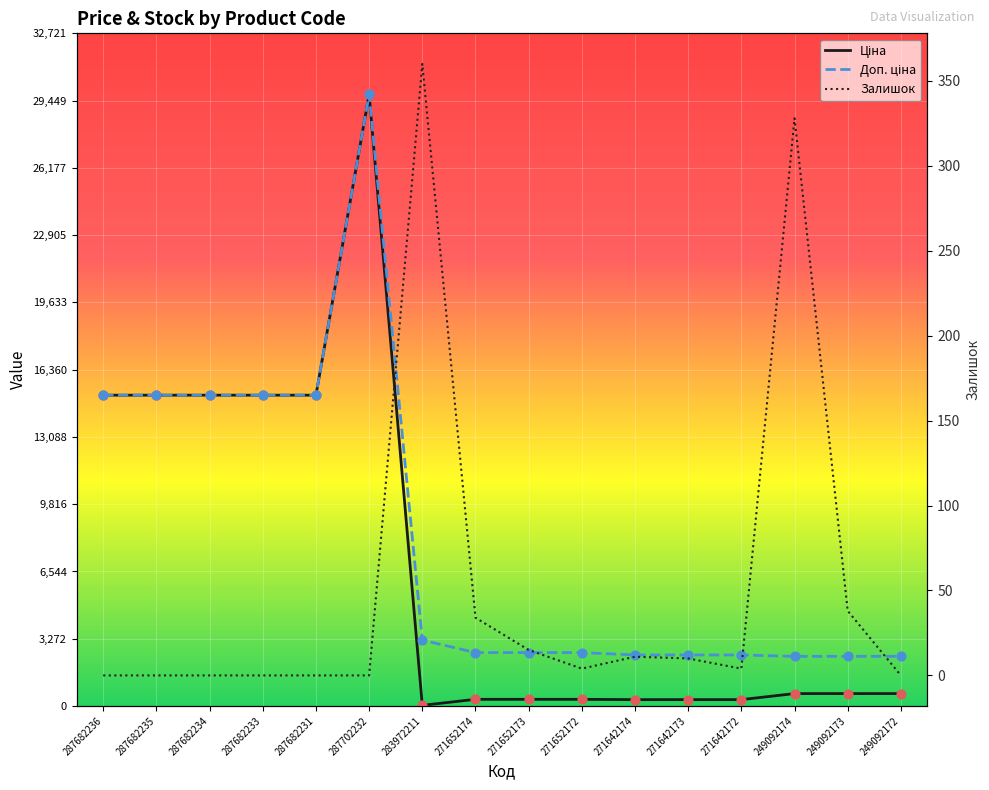

Which series reaches the maximum Y coordinate?

Ціна